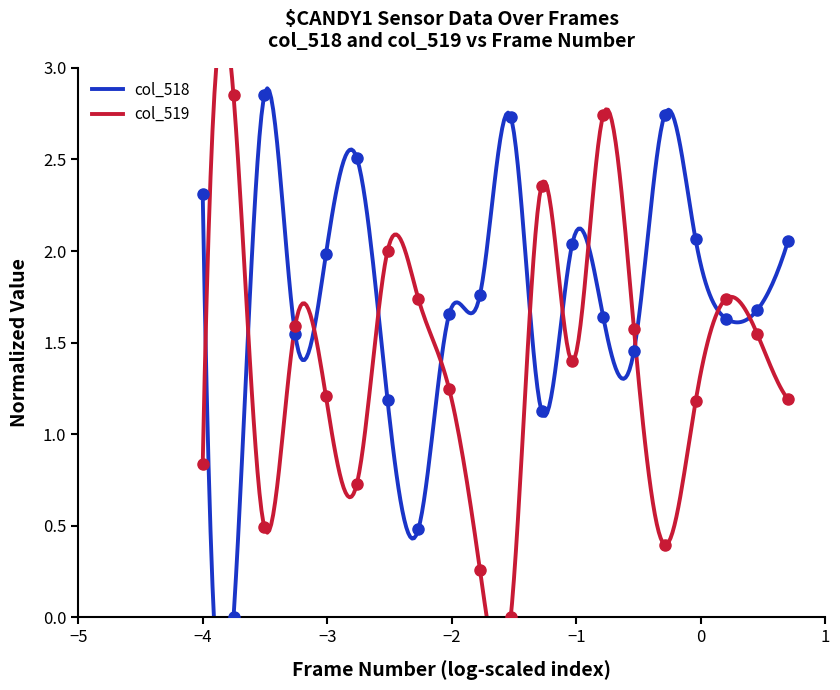

The col_518 series shows 2.7 at 1916. True or false?

True